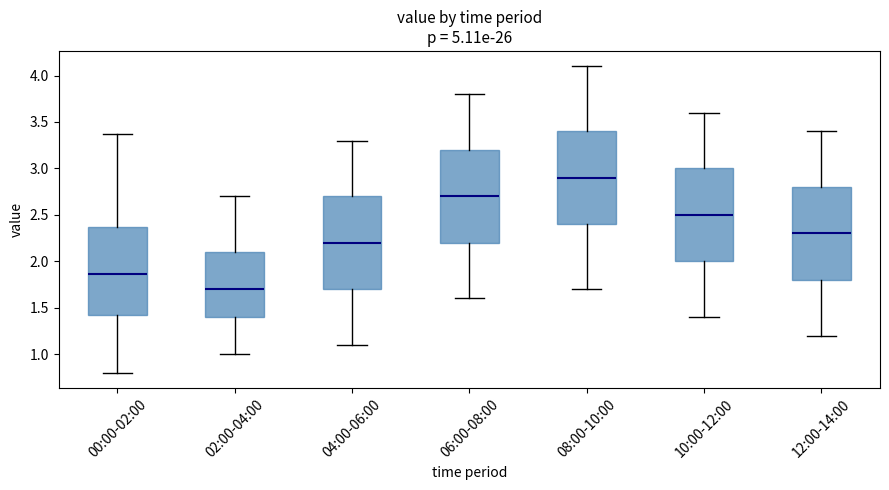

Reading left to right, transcribe this box plot: for each box, give where its median line is, the range the box spans, and where its two whiskers end, as read against the y-axis. The values are not printed on the chart, so give them approximately, as read against the axis.

00:00-02:00: median 1.85, box 1.40 to 2.35, whiskers 0.80 to 3.35
02:00-04:00: median 1.70, box 1.40 to 2.10, whiskers 1.00 to 2.70
04:00-06:00: median 2.20, box 1.70 to 2.70, whiskers 1.10 to 3.30
06:00-08:00: median 2.70, box 2.20 to 3.20, whiskers 1.60 to 3.80
08:00-10:00: median 2.90, box 2.40 to 3.40, whiskers 1.70 to 4.10
10:00-12:00: median 2.50, box 2.00 to 3.00, whiskers 1.40 to 3.60
12:00-14:00: median 2.30, box 1.80 to 2.80, whiskers 1.20 to 3.40